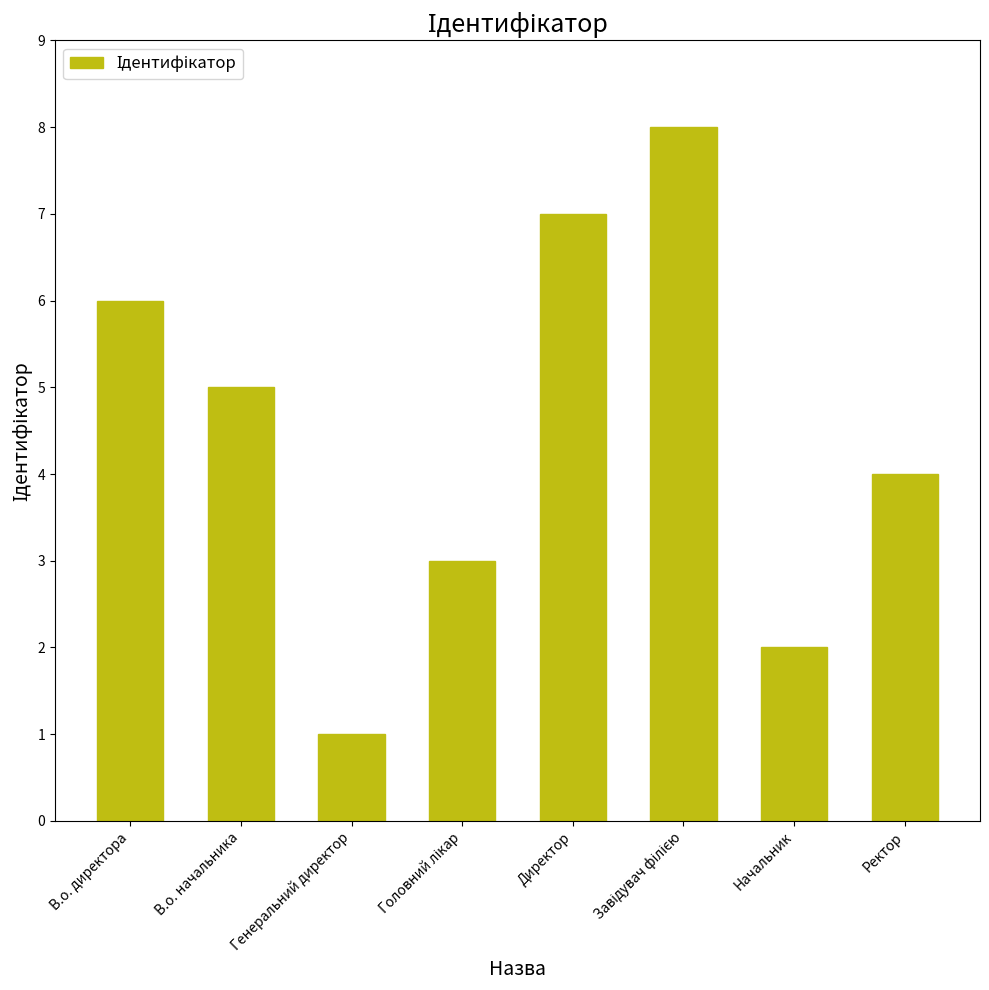

Reading left to right, list all the values displayed in this chart.

6	5	1	3	7	8	2	4